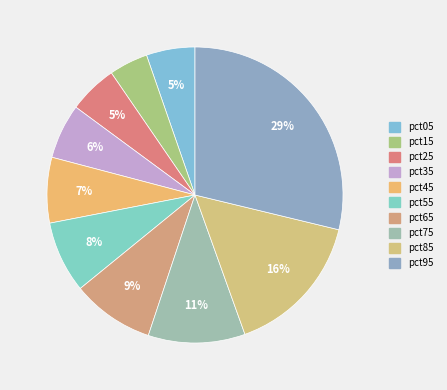

To the nearest percent, what is the average slice percentage?

10%